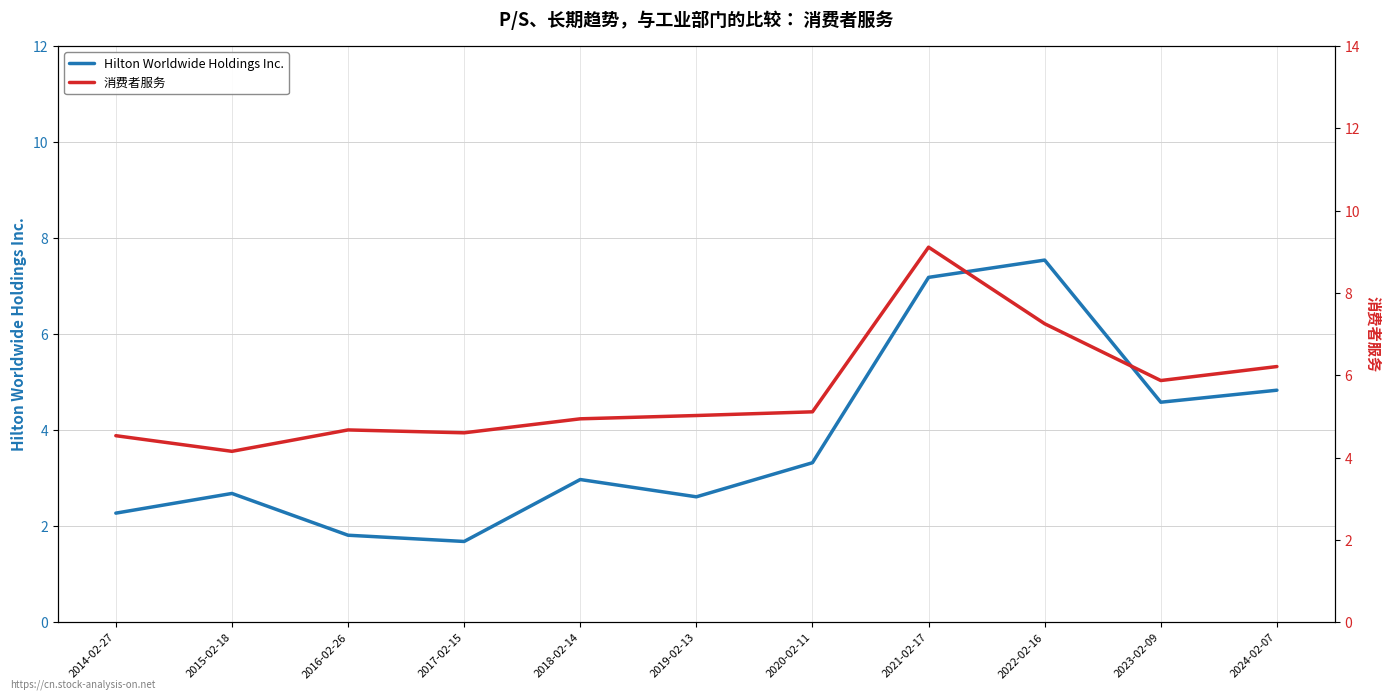

Which category has the highest value in the 消费者服务 series?

2021-02-17